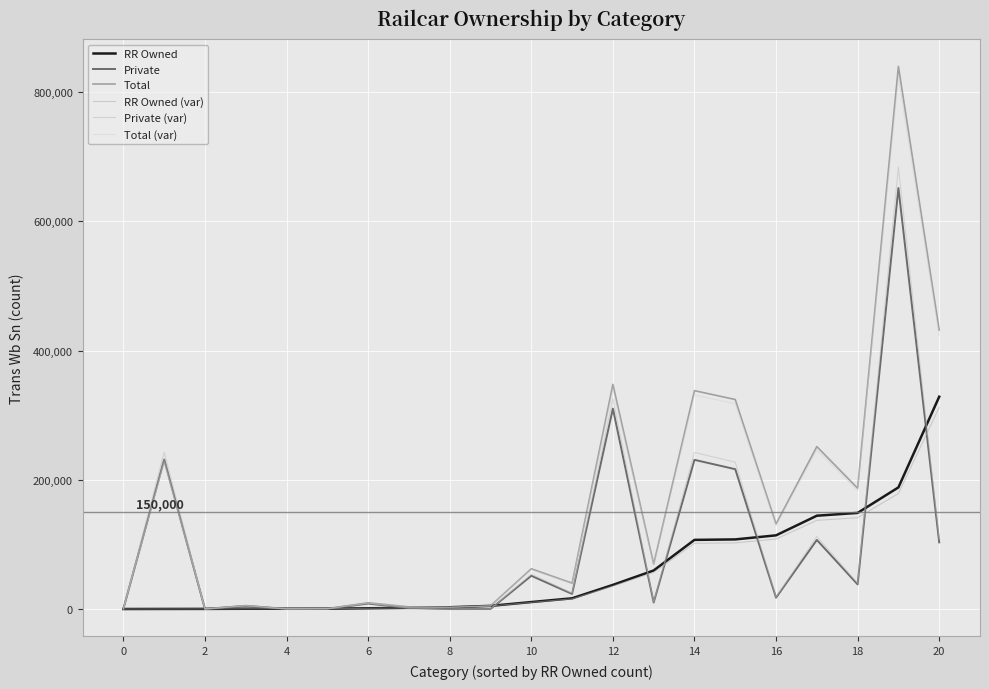

In Private, how many points are higher than both neighbors (excluding endpoints)?

8